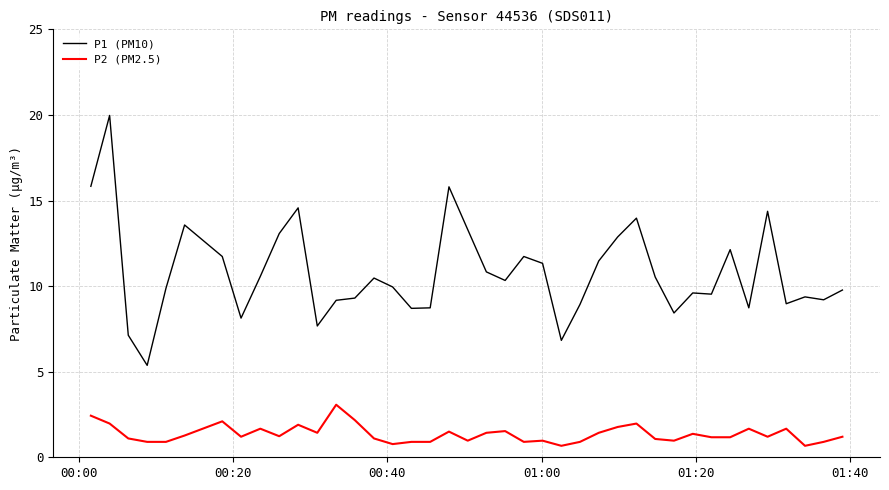

Which series has the largest total across all categories?

P1 (PM10)